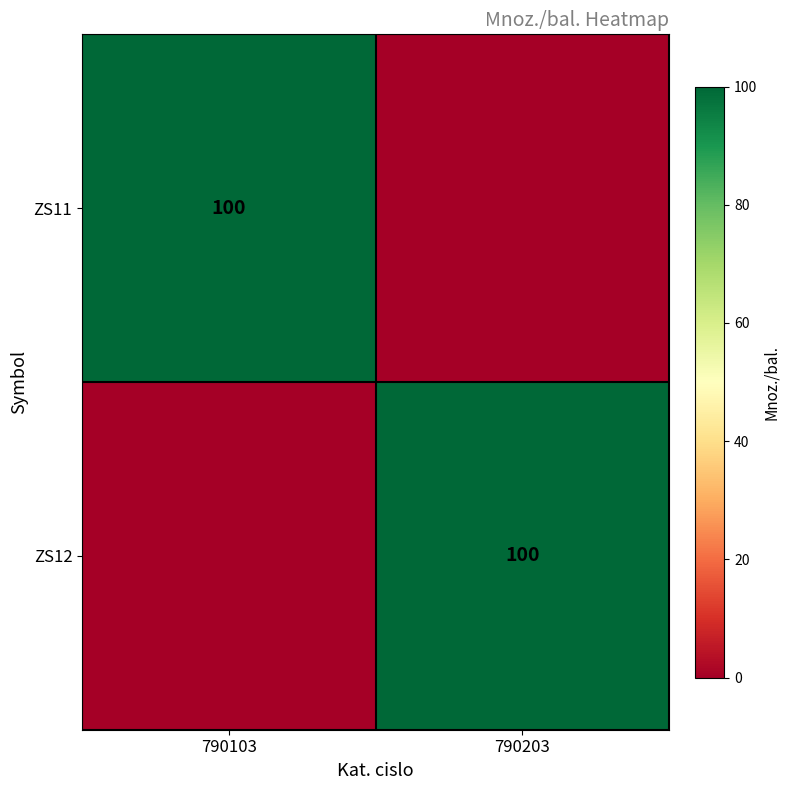

The value of ZS12 at 790203 is 100. True or false?

True